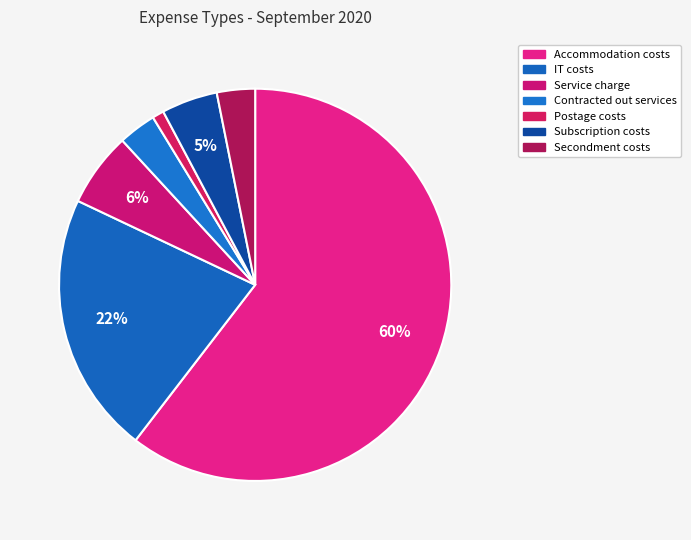

How many segments does this pie chart have?

7